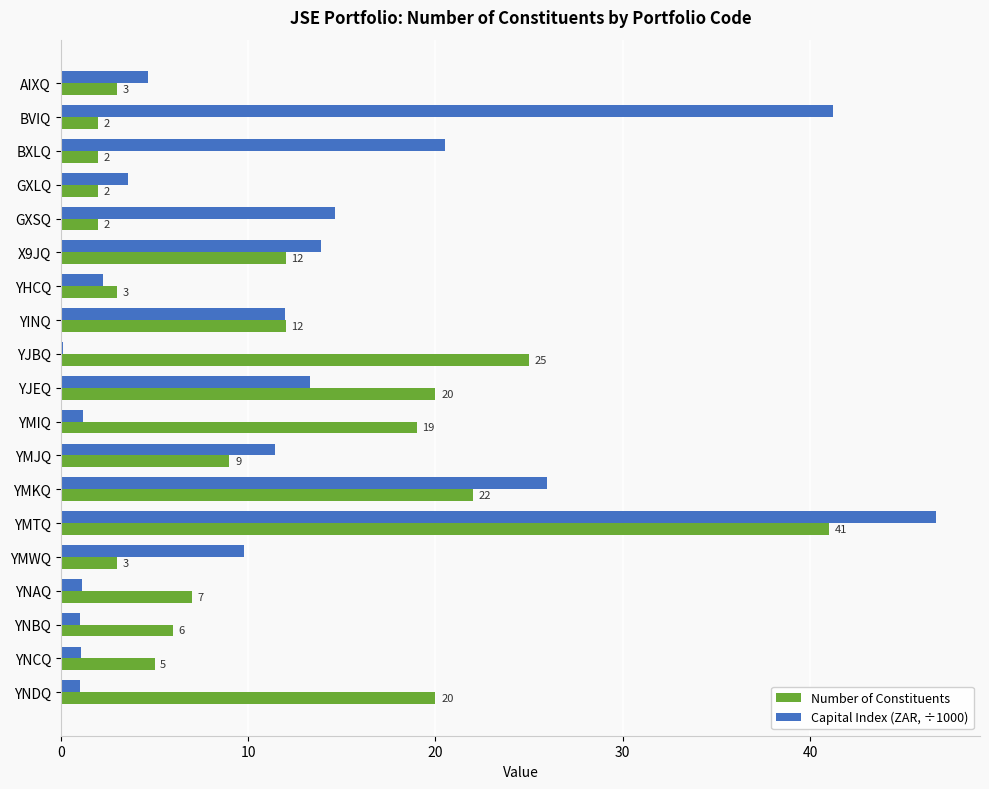

What is the maximum value shown in the chart?

46.7